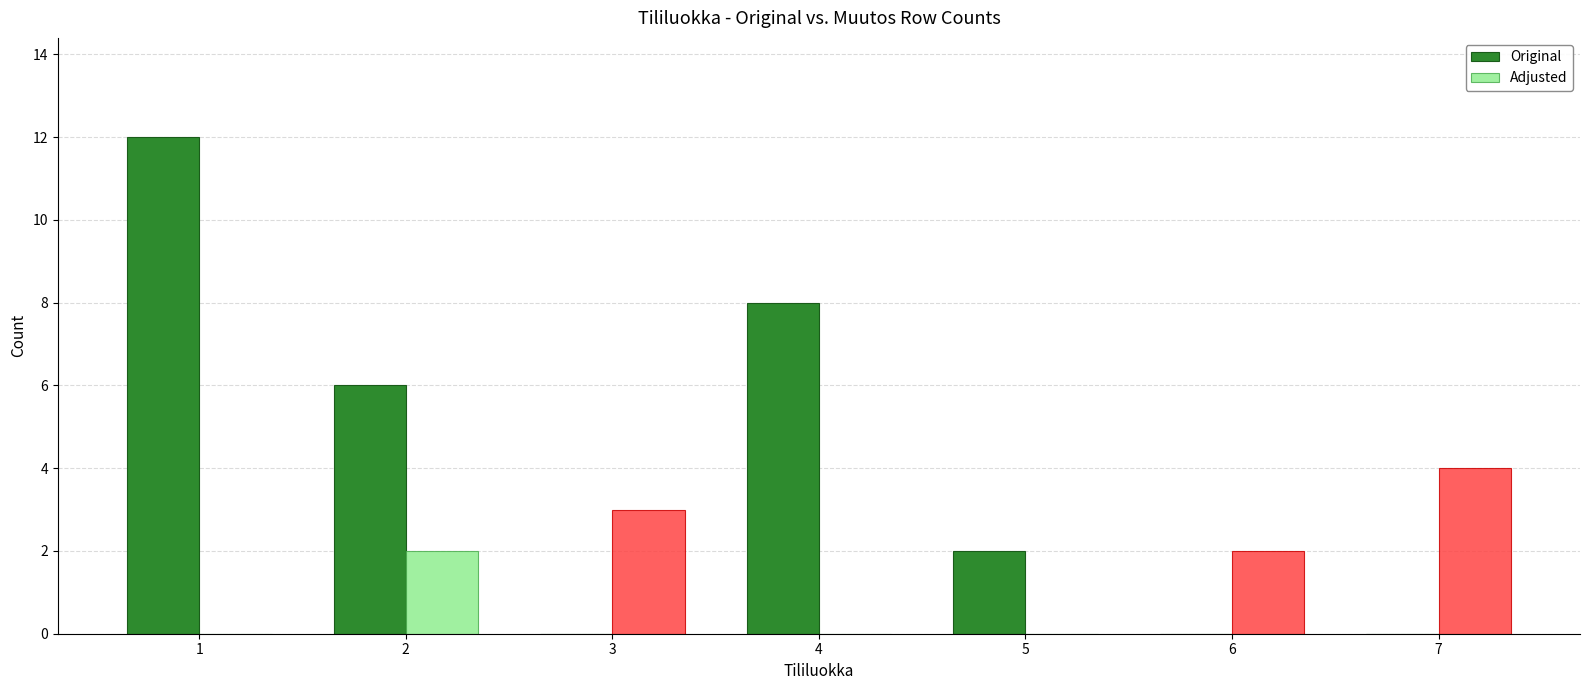

What is the spread (max minus min) of values at 5?

2